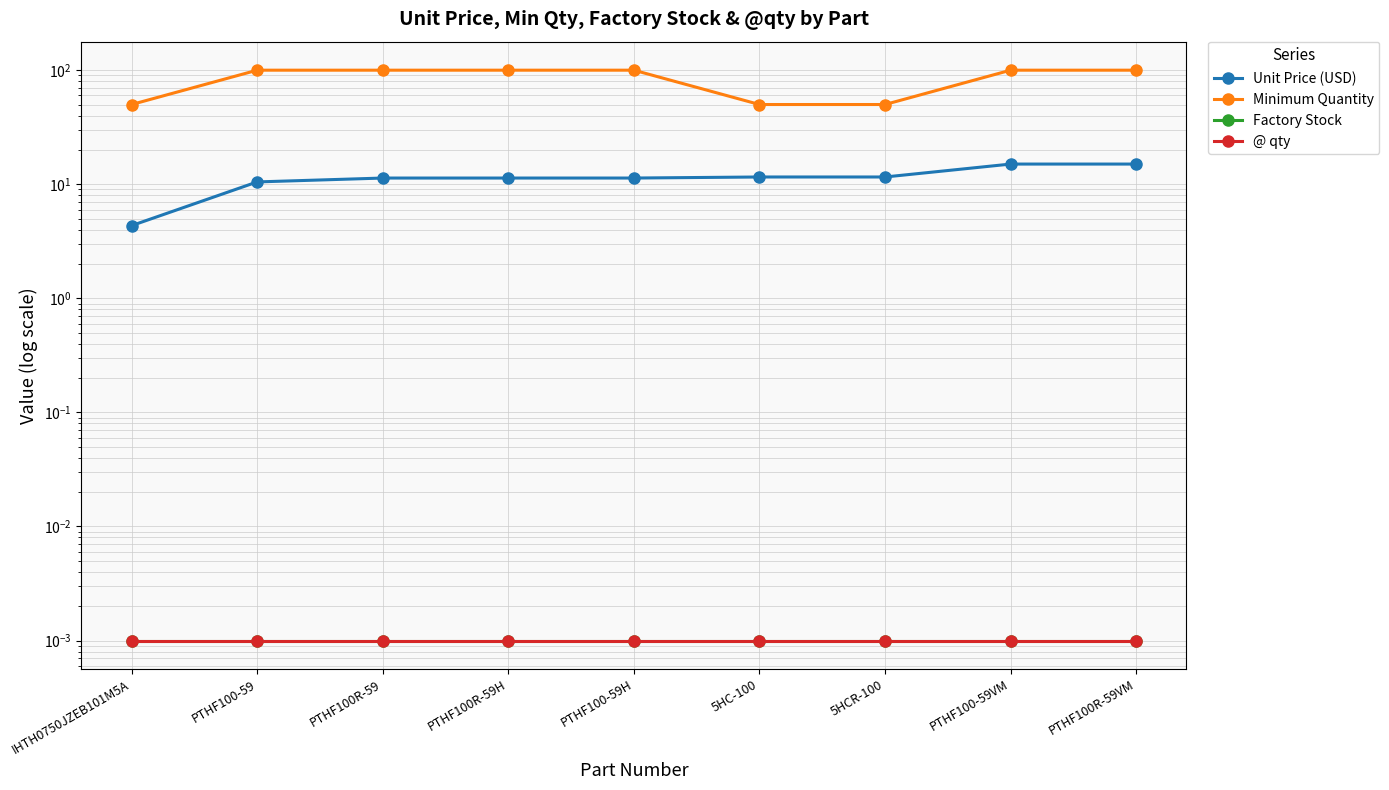

Reading right to left, transcribe all the data shown in this chart.

Unit Price (USD): PTHF100R-59VM=15.0	PTHF100-59VM=15.0	5HCR-100=11.6	5HC-100=11.6	PTHF100-59H=11.3	PTHF100R-59H=11.3	PTHF100R-59=11.3	PTHF100-59=10.5	IHTH0750JZEB101M5A=4.3
Minimum Quantity: PTHF100R-59VM=100.0	PTHF100-59VM=100.0	5HCR-100=50.0	5HC-100=50.0	PTHF100-59H=100.0	PTHF100R-59H=100.0	PTHF100R-59=100.0	PTHF100-59=100.0	IHTH0750JZEB101M5A=50.0
Factory Stock: PTHF100R-59VM=0.0	PTHF100-59VM=0.0	5HCR-100=0.0	5HC-100=0.0	PTHF100-59H=0.0	PTHF100R-59H=0.0	PTHF100R-59=0.0	PTHF100-59=0.0	IHTH0750JZEB101M5A=0.0
@ qty: PTHF100R-59VM=0.0	PTHF100-59VM=0.0	5HCR-100=0.0	5HC-100=0.0	PTHF100-59H=0.0	PTHF100R-59H=0.0	PTHF100R-59=0.0	PTHF100-59=0.0	IHTH0750JZEB101M5A=0.0